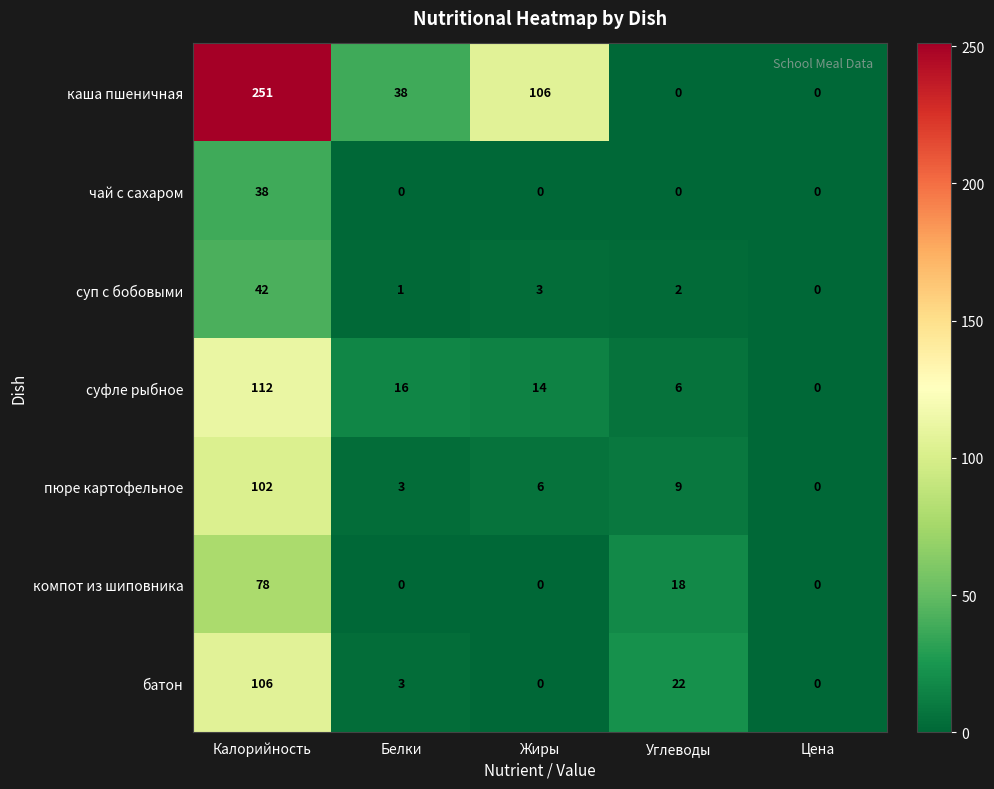

Is the value of каша пшеничная at Углеводы greater than the value of батон at Белки?

No